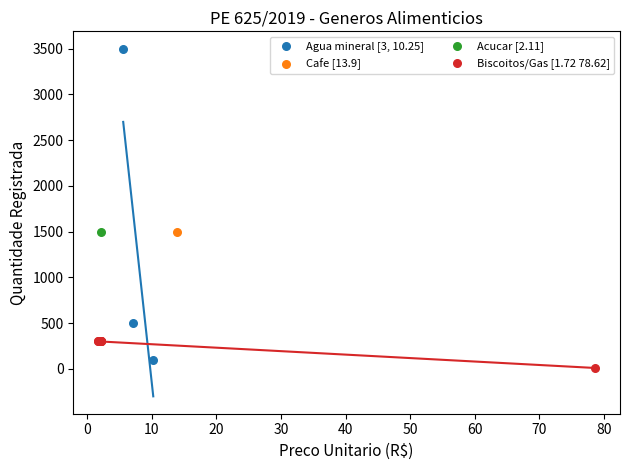

Which series reaches the maximum Y coordinate?

Agua mineral [3, 10.25]